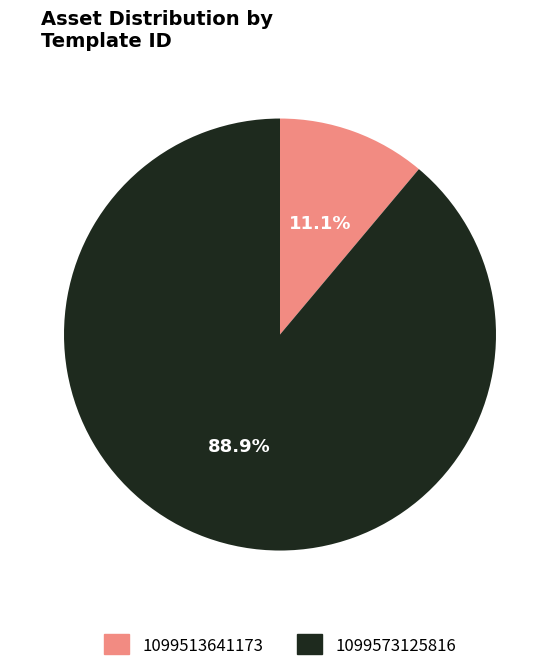

To the nearest percent, what is the difference between the largest and smallest slice percentages?

78%